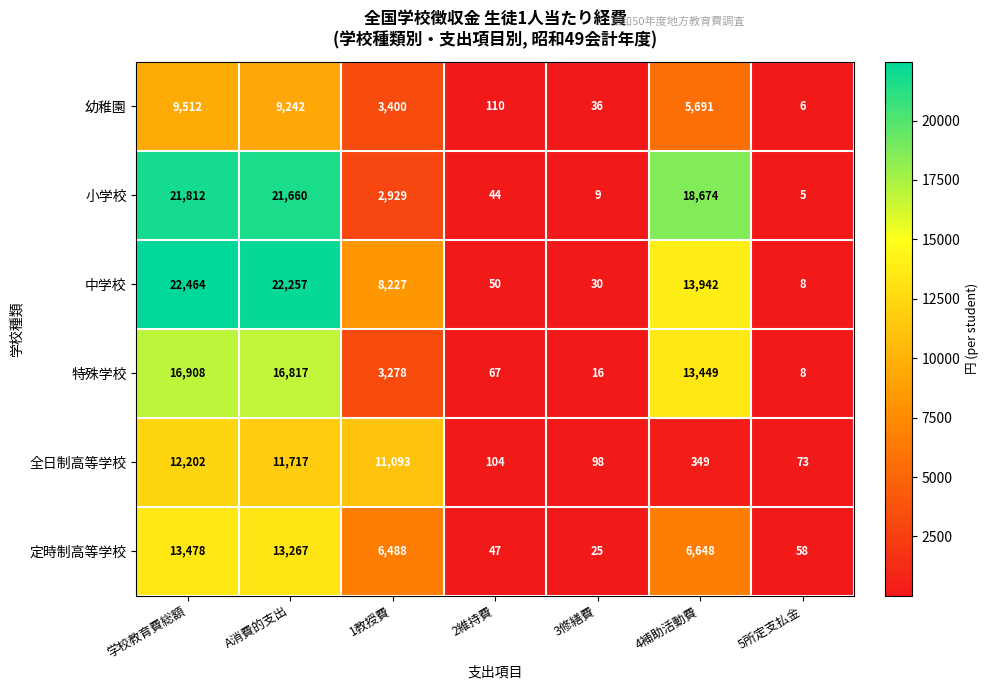

What is the difference between the maximum and minimum values in the 定時制高等学校 series?

13453